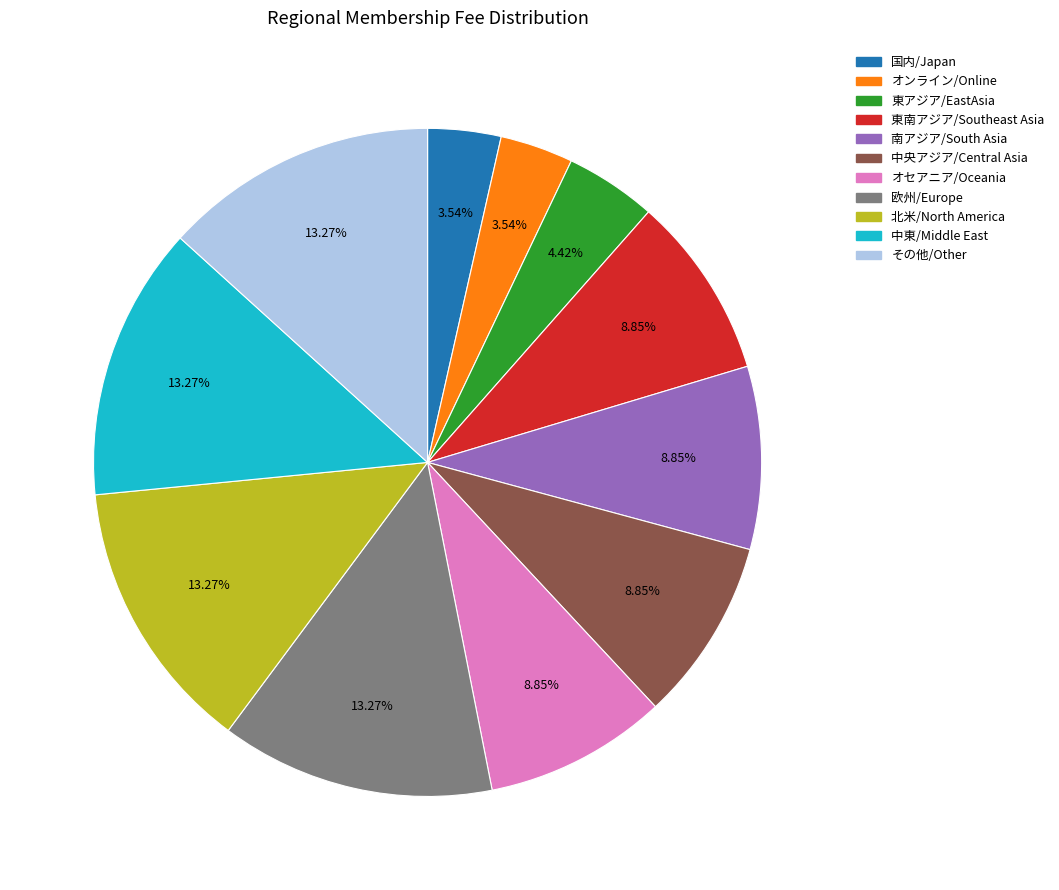

True or false: 欧州/Europe accounts for 6% of the total.

False